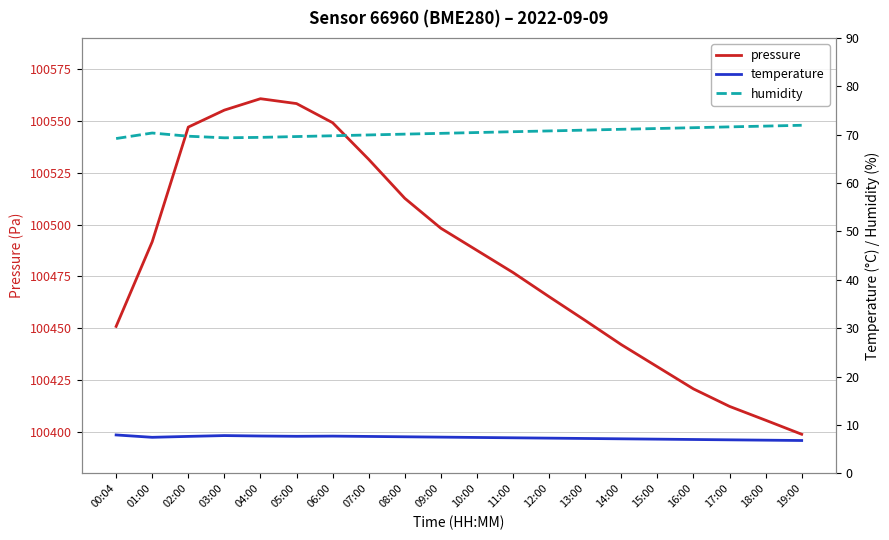

What position from the left is 11:00?

12